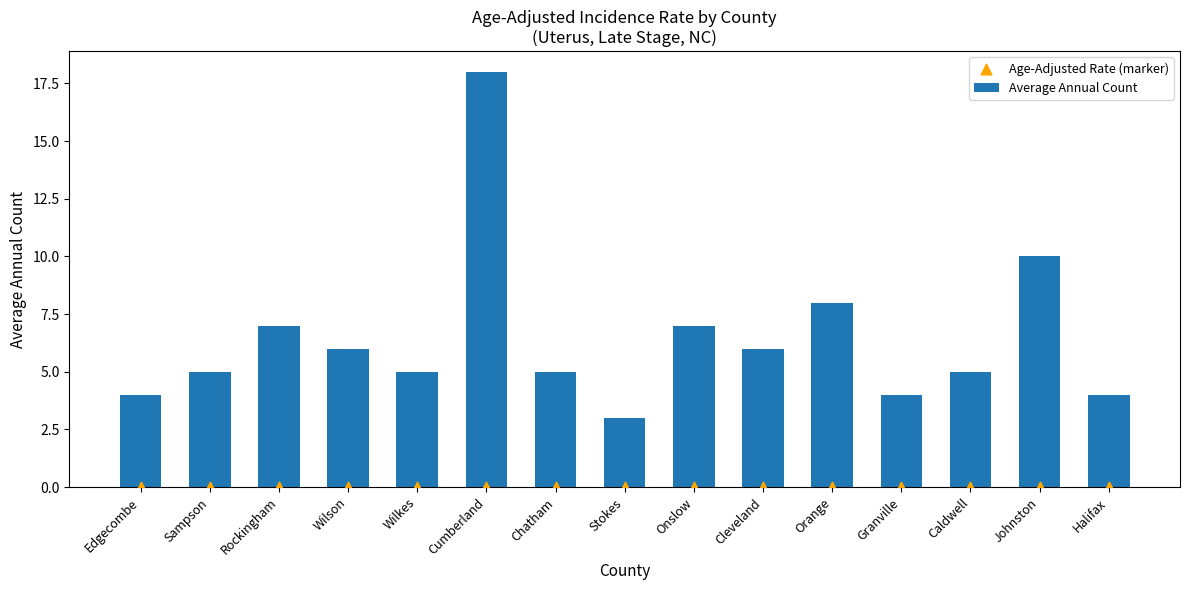

What is the total value across all series at Granville?

4